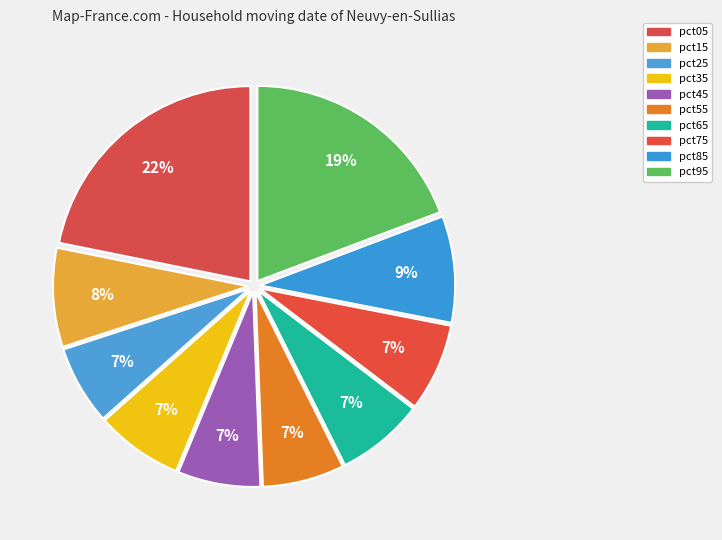

Count the number of slices in the pie.

10